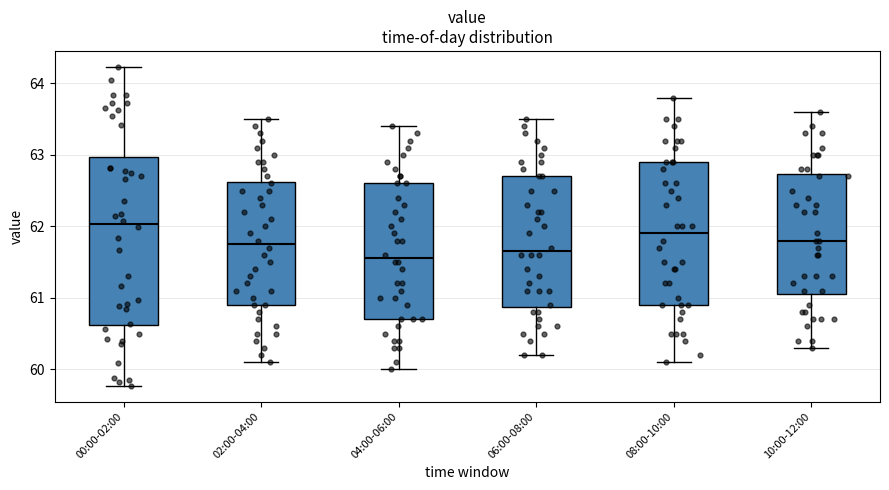

Where does the upper whisker of the box for 00:00-02:00 end on the y-axis? The values are not printed on the chart, so give them approximately, as read against the axis.

64.2